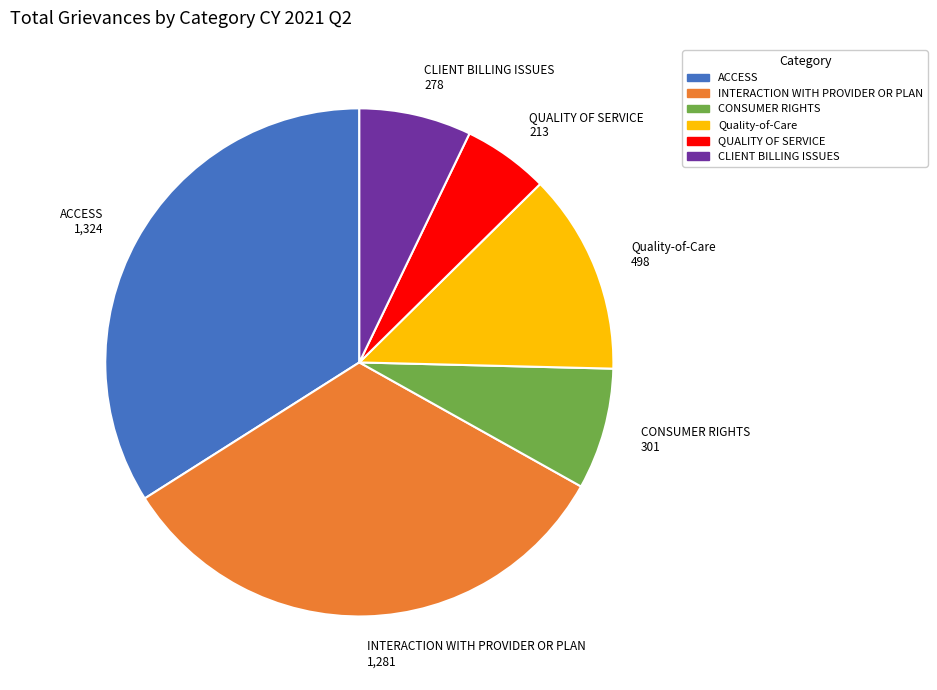

How many segments does this pie chart have?

6